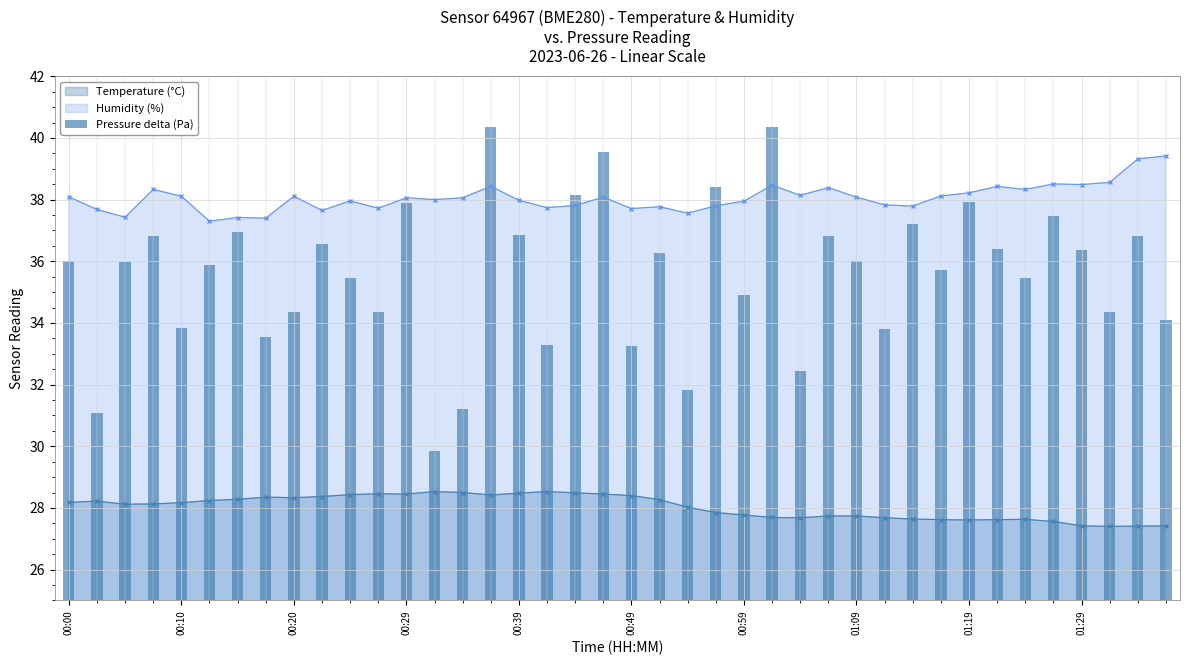

True or false: the data shows 50.8 at 27.

False